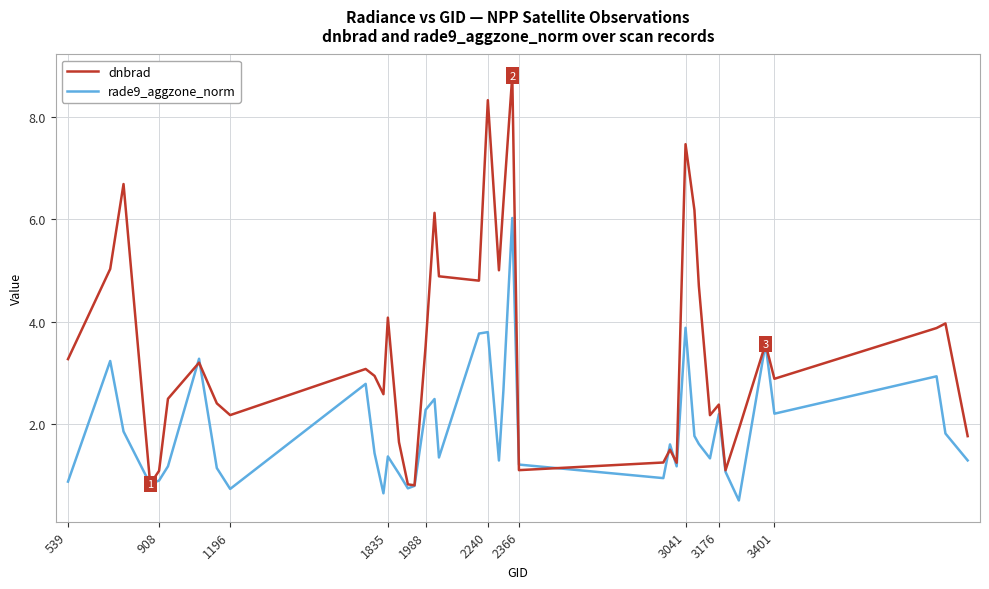

Rank the series by their average value, from highest to lowest.

dnbrad, rade9_aggzone_norm